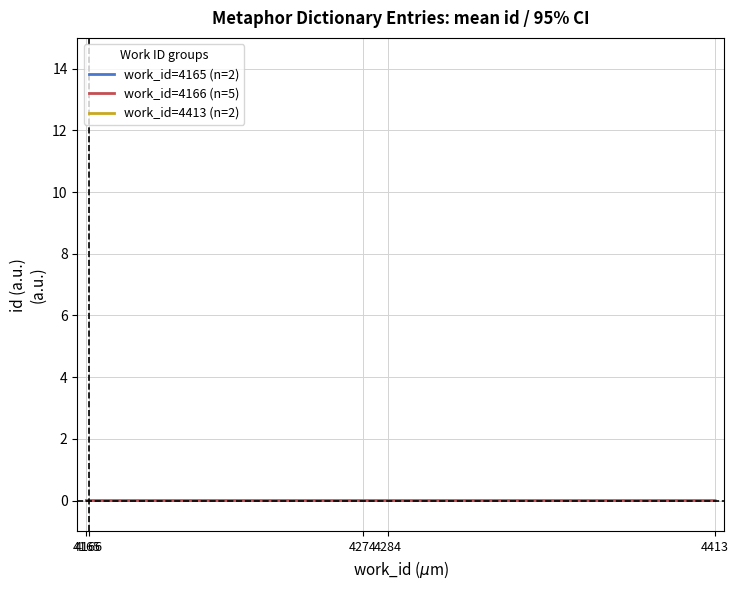

True or false: work_id=4413 (n=2) and work_id=4166 (n=5) cross at least once.

False